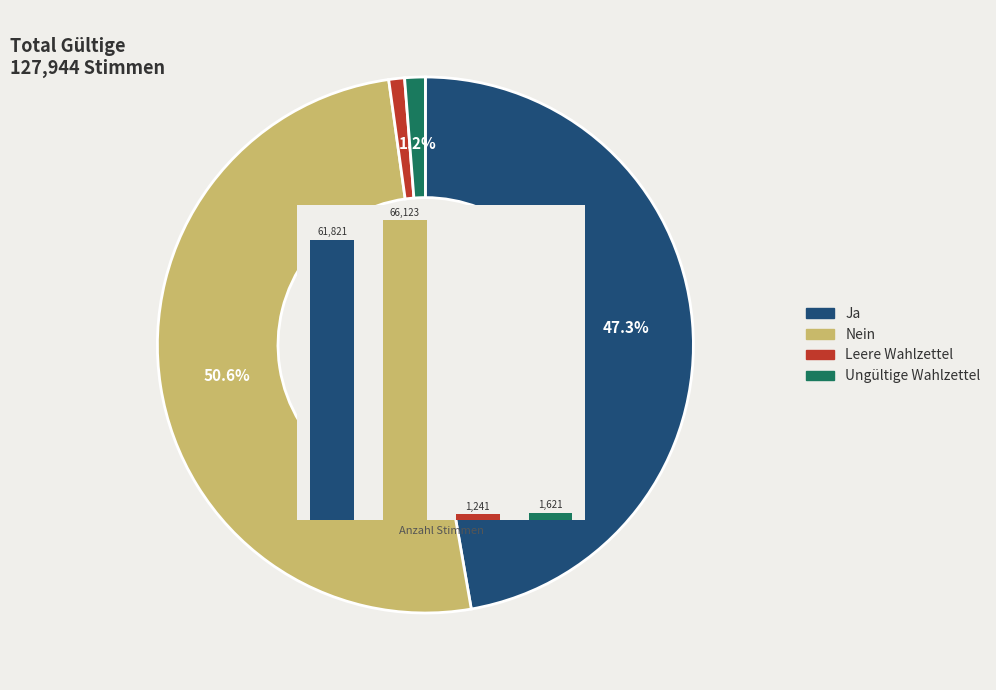

Is the sum of Ja and Ungültige Wahlzettel greater than half?

No